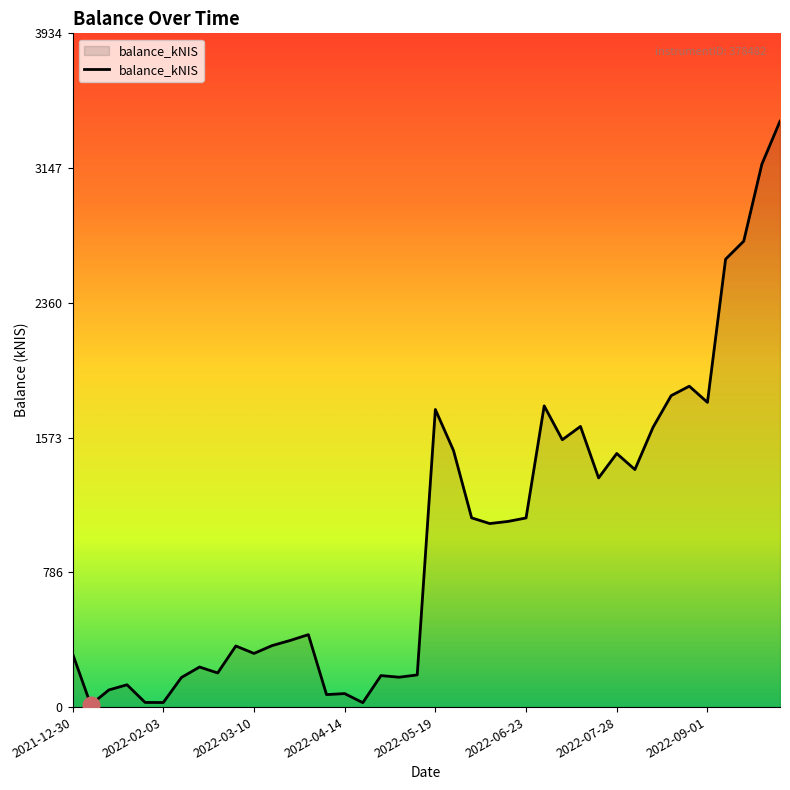

What is the maximum value shown in the chart?

3420.9